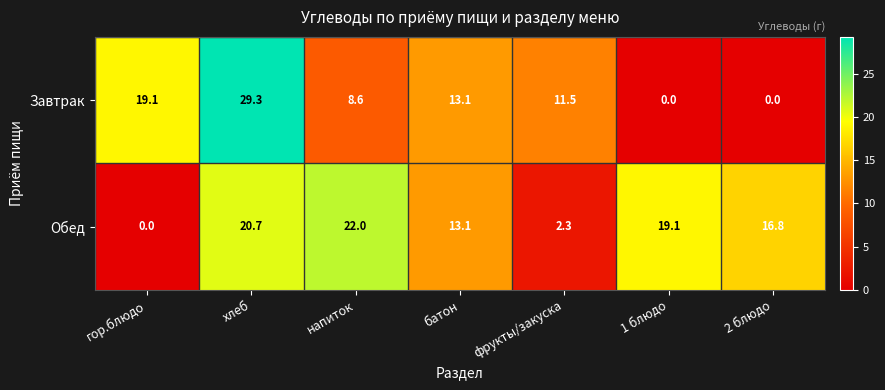

Reading left to right, what are all the values shown in this chart?

Завтрак: 19.1	29.3	8.6	13.1	11.5	0.0	0.0
Обед: 0.0	20.7	22.0	13.1	2.3	19.1	16.8